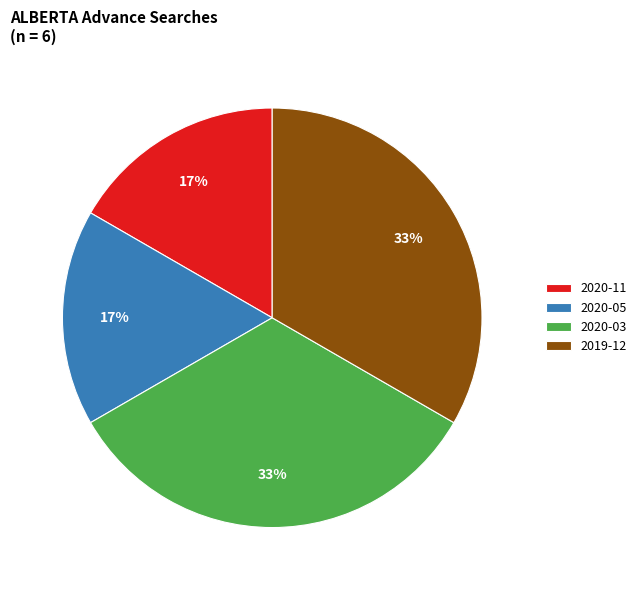

Does any single category account for the majority?

No